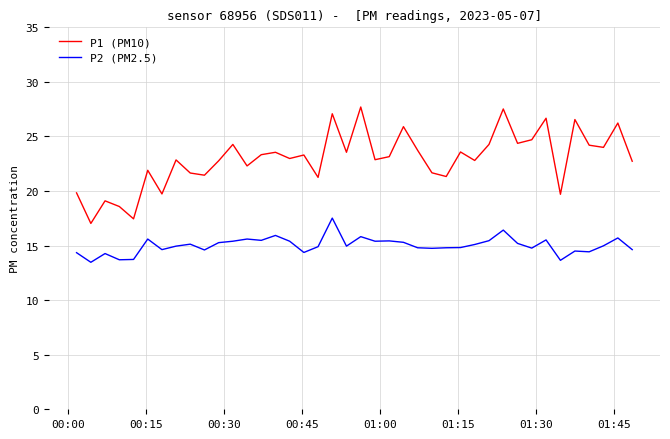

Rank the series by their average value, from highest to lowest.

P1 (PM10), P2 (PM2.5)